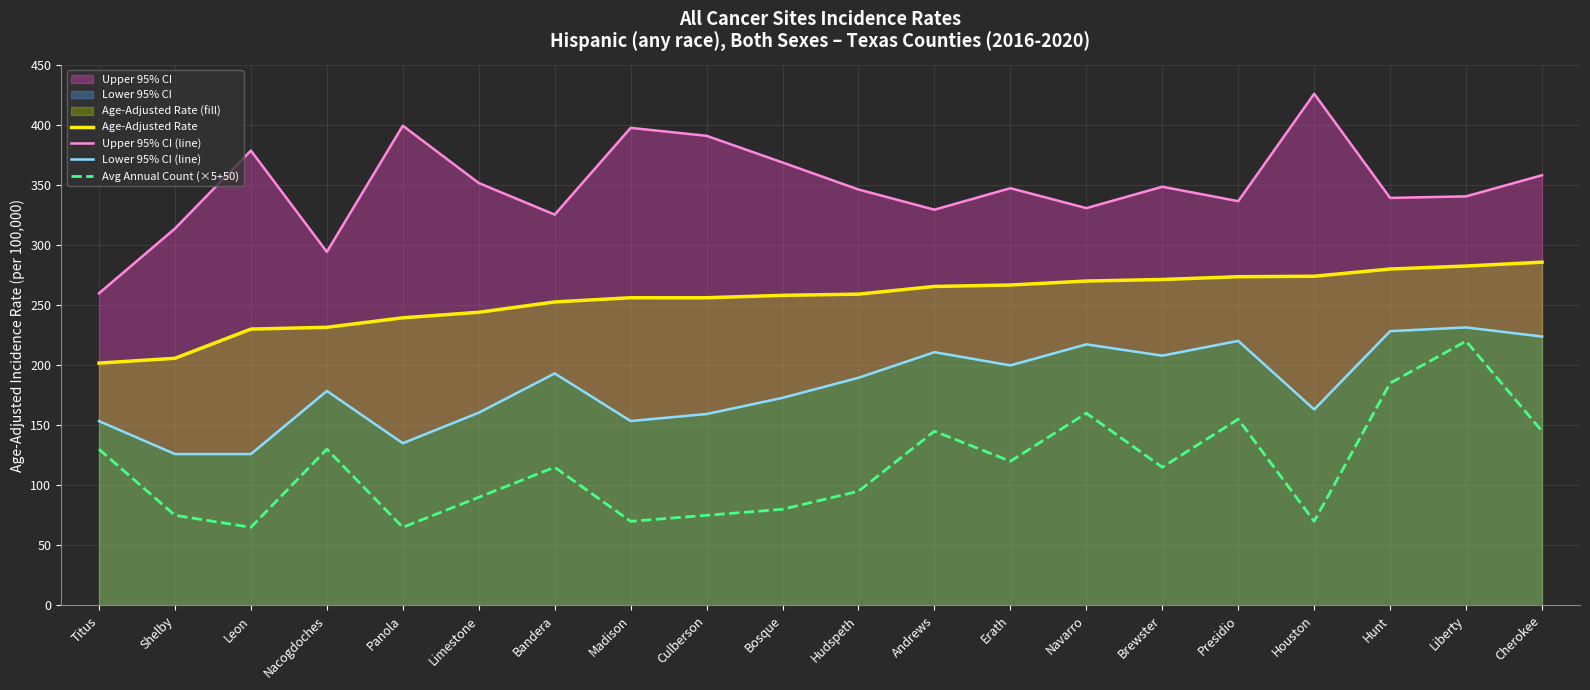

True or false: Lower 95% CI (line) has a value of 302.4 at Brewster.

False